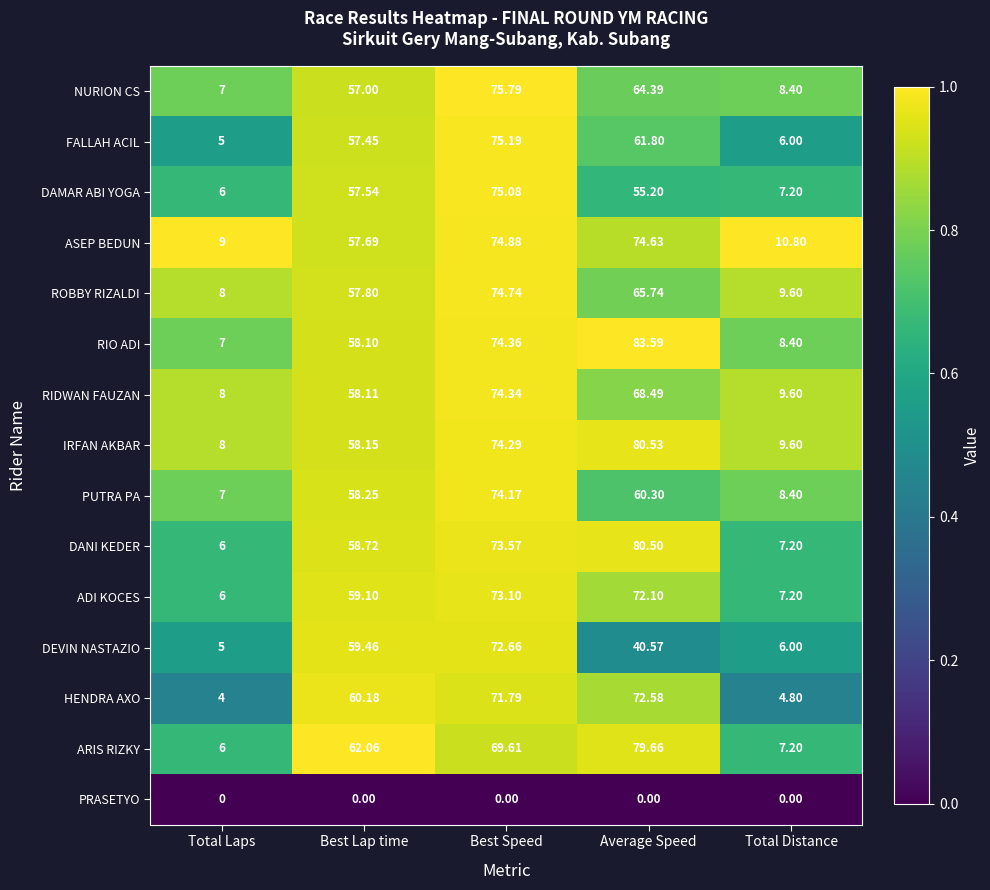

Which series has the largest total across all categories?

RIO ADI